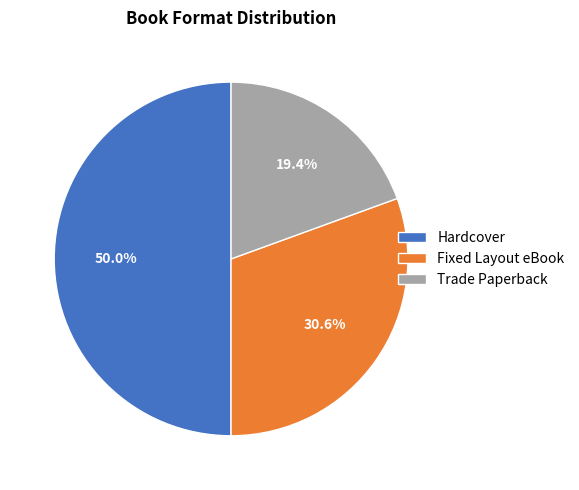

Which slice is the smallest?

Trade Paperback